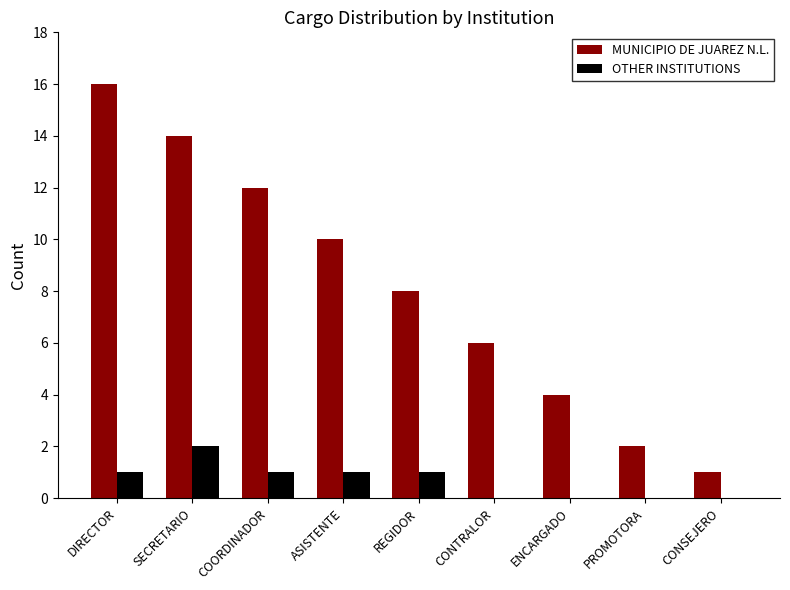

Between PROMOTORA and CONSEJERO, which series saw the biggest shift?

MUNICIPIO DE JUAREZ N.L.